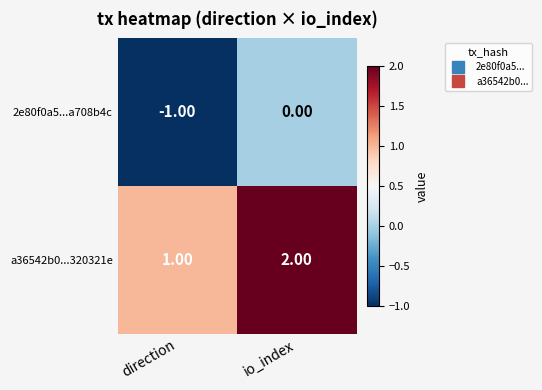

Which category has the highest value across all series?

io_index